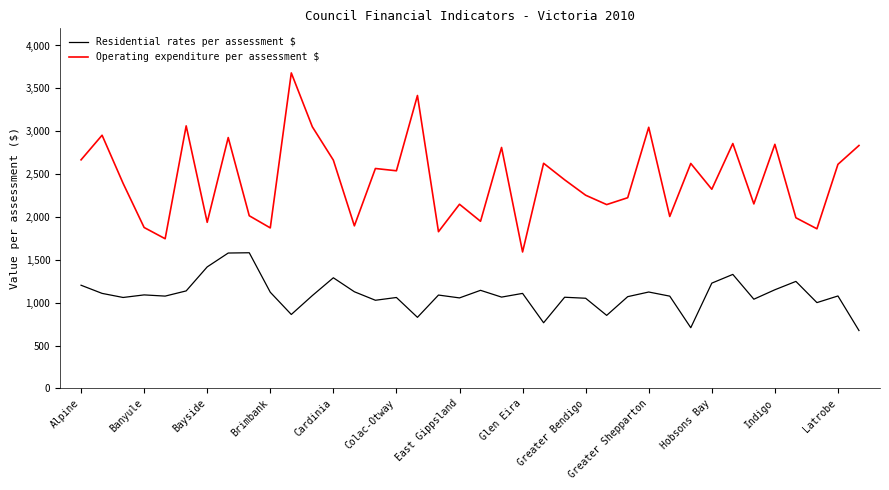

Which series has the largest range (max minus min)?

Operating expenditure per assessment $